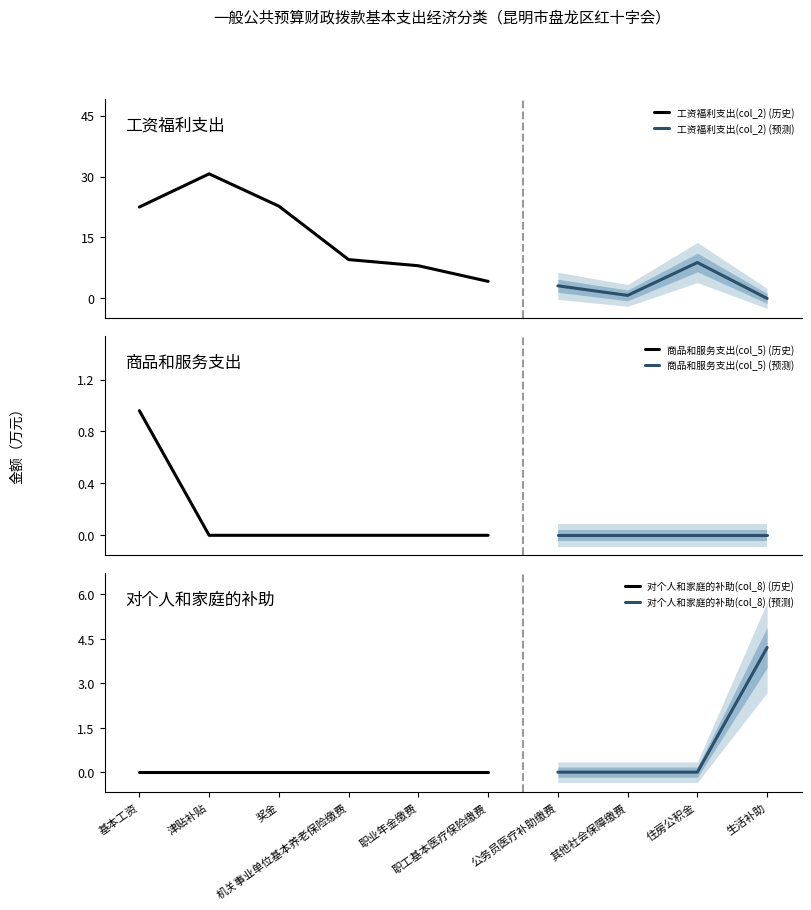

The 对个人和家庭的补助(col_8) series shows 2.7 at 其他社会保障缴费. True or false?

False